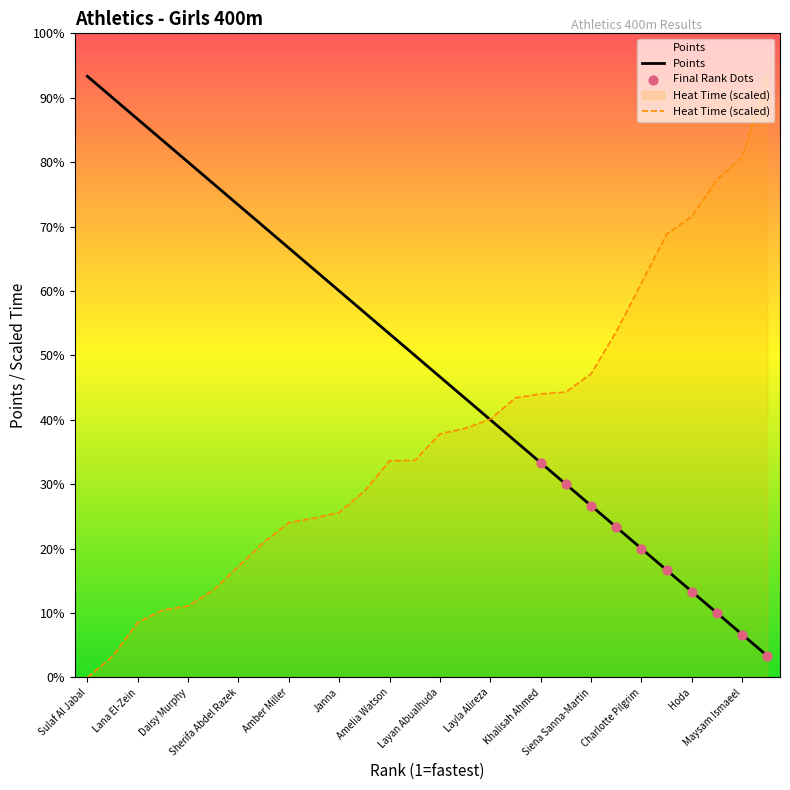

At which category is the sum across all series the highest?

Maini Al Yahyai